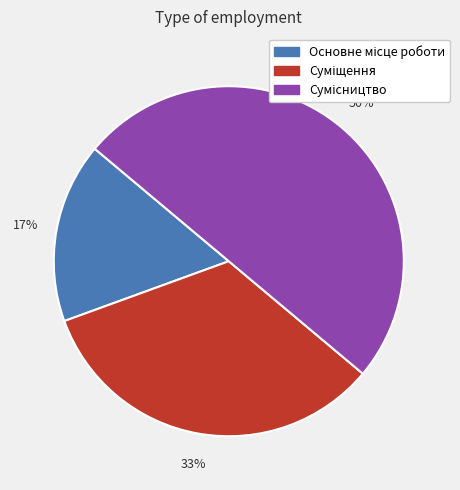

To the nearest percent, what is the average slice percentage?

33%